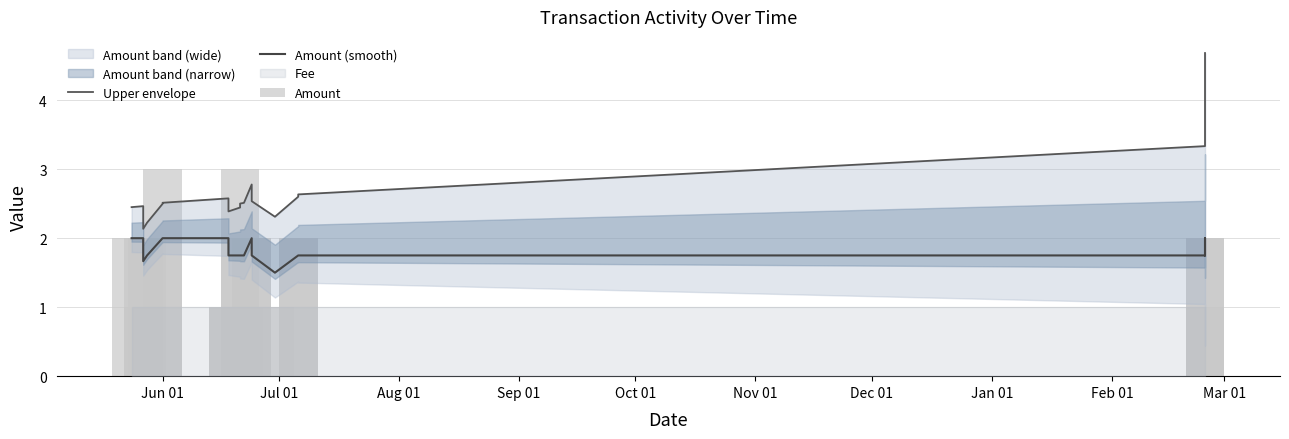

Is the value of Amount (smooth) at 14 greater than the value of Upper envelope at 11?

No